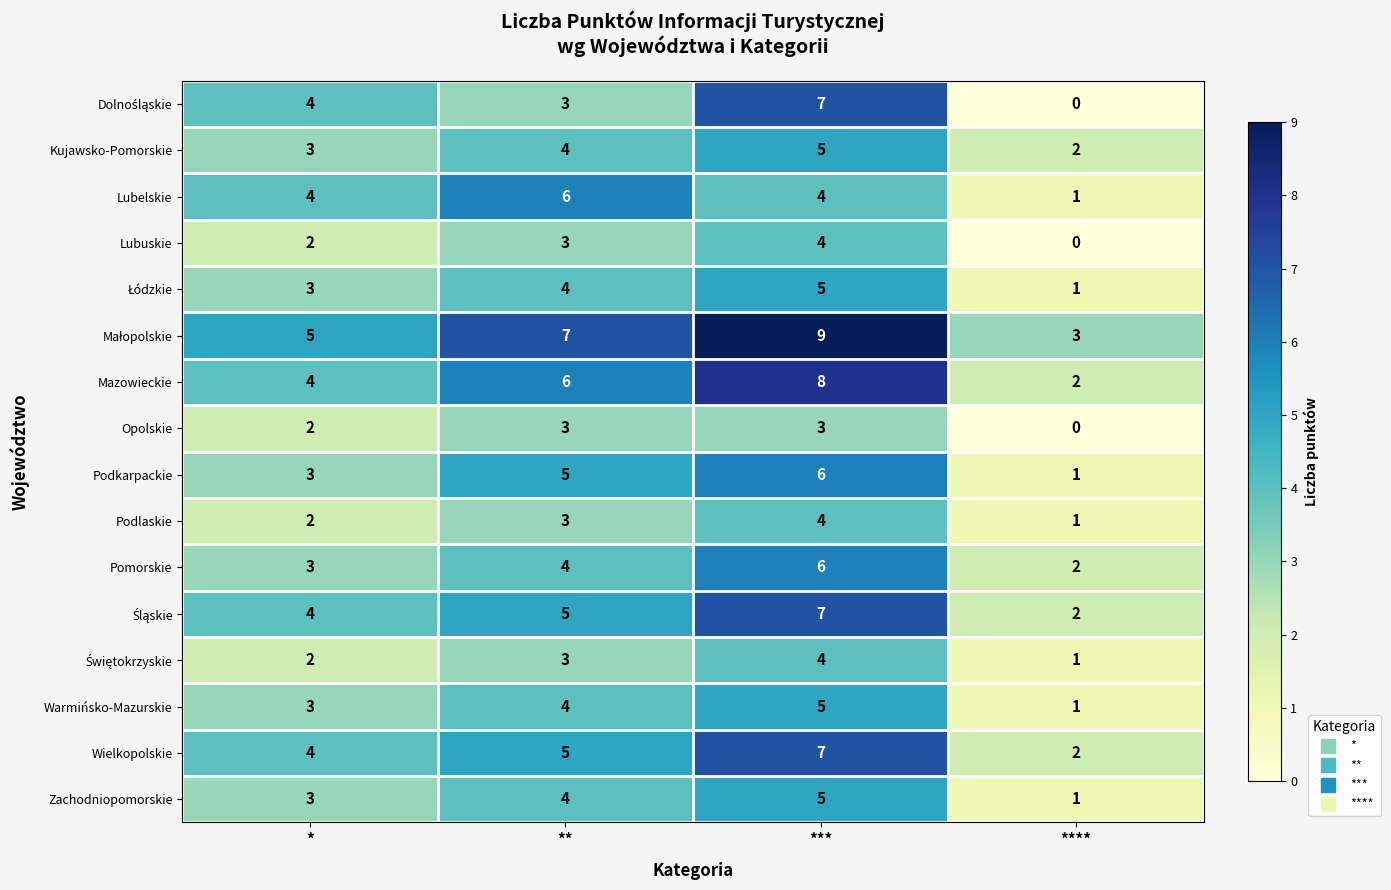

What is the difference between the maximum and minimum values in the Mazowieckie series?

6